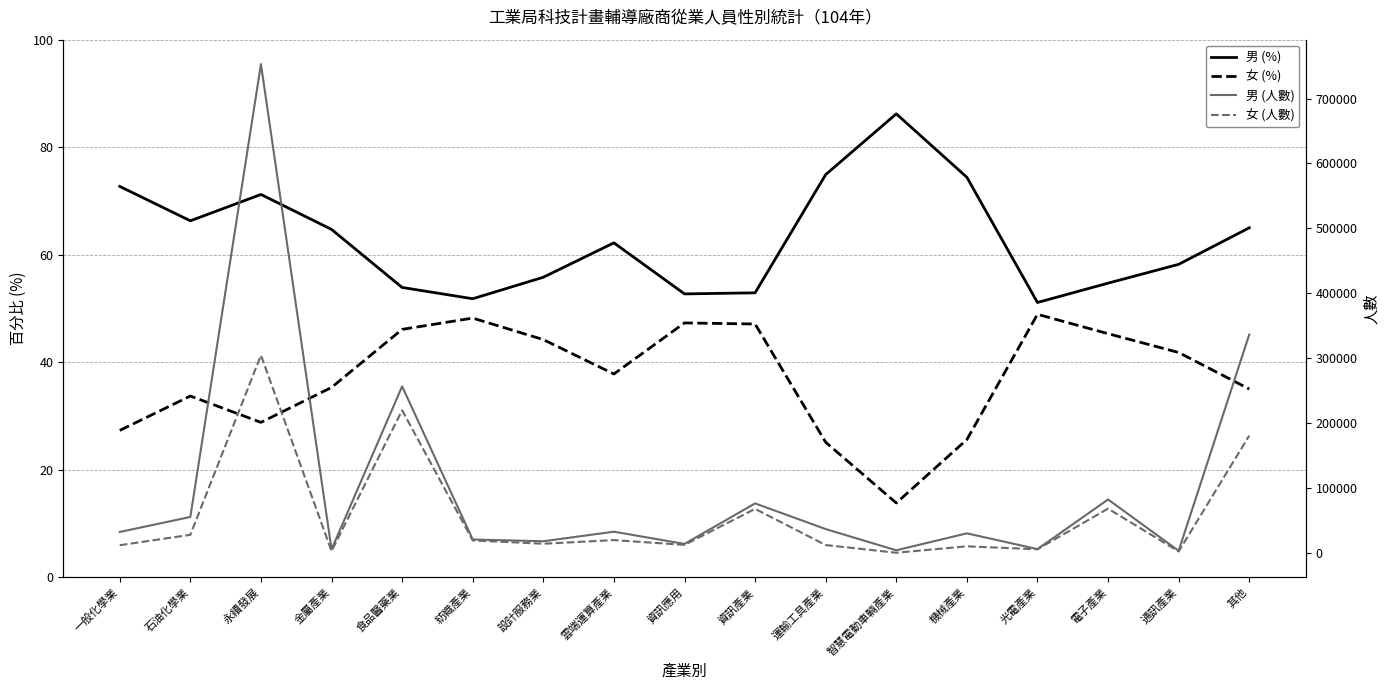

Where is the first local minimum for 女 (人數)?

金屬產業